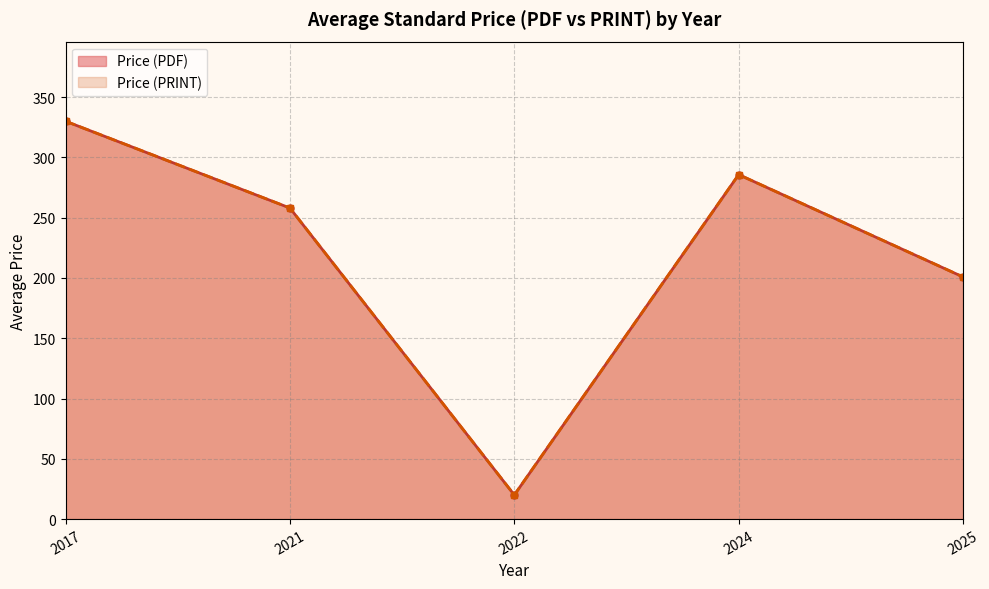

True or false: Price (PDF) and Price (PRINT) intersect in this chart.

False